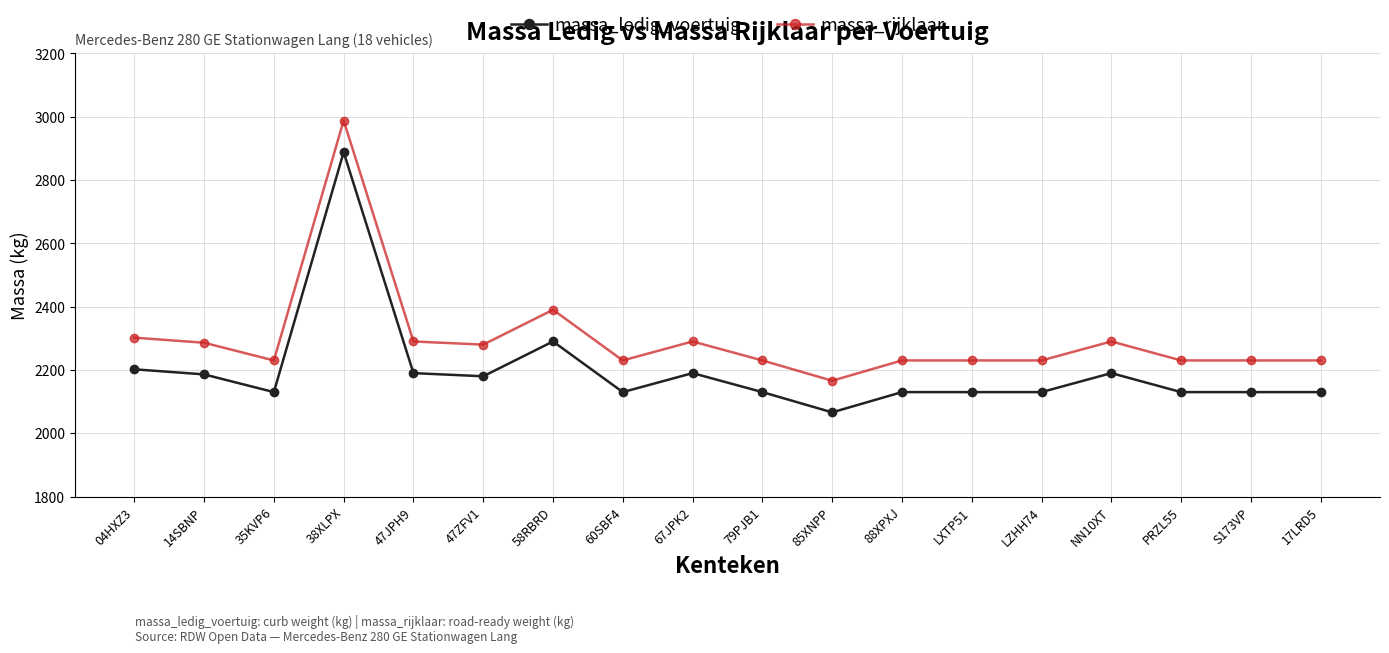

True or false: massa_ledig_voertuig and massa_rijklaar intersect in this chart.

False